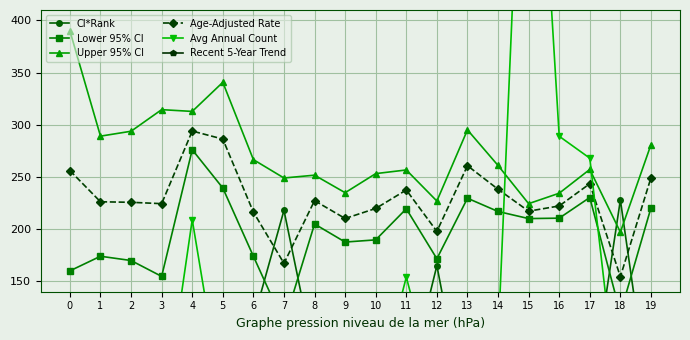

How many data points in CI*Rank are less than 81?

10